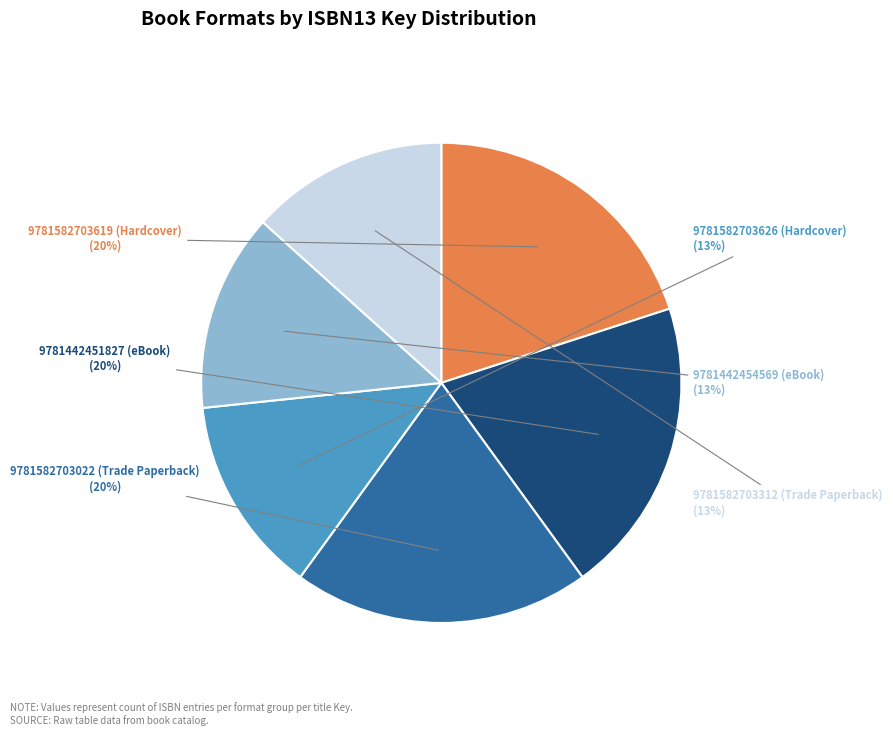

What percentage is the 9781582703312 (Trade Paperback) slice, to the nearest percent?

13%